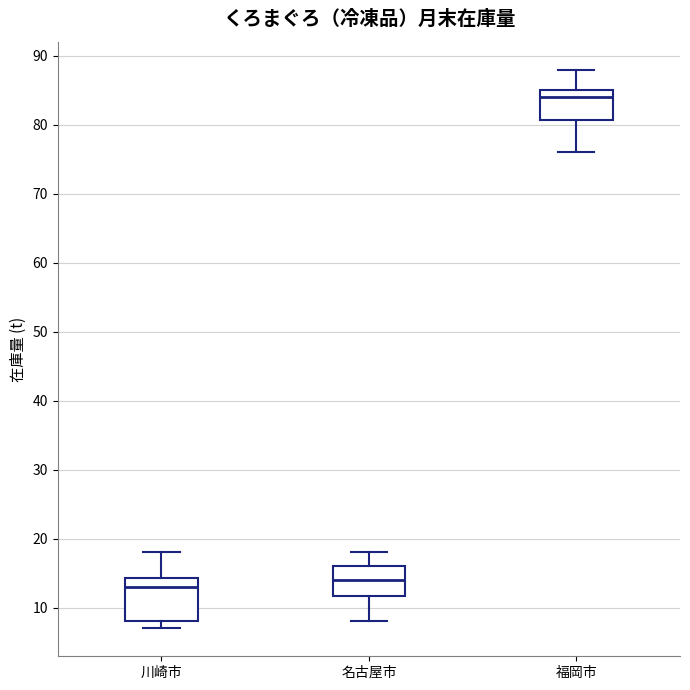

Reading left to right, transcribe this box plot: for each box, give where its median line is, the range the box spans, and where its two whiskers end, as read against the y-axis. The values are not printed on the chart, so give them approximately, as read against the axis.

川崎市: median 13, box 8 to 14, whiskers 7 to 18
名古屋市: median 14, box 12 to 16, whiskers 8 to 18
福岡市: median 84, box 81 to 85, whiskers 76 to 88